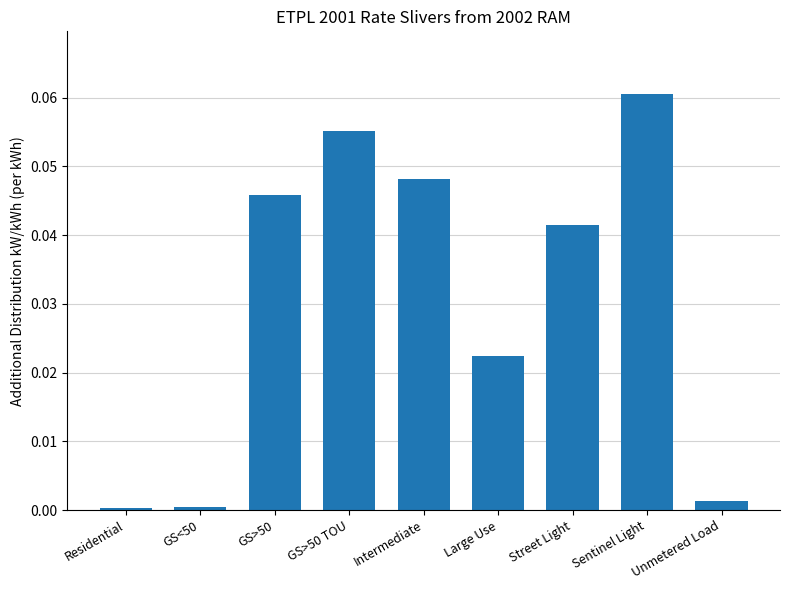

Between Intermediate and Sentinel Light, which is larger?

Sentinel Light